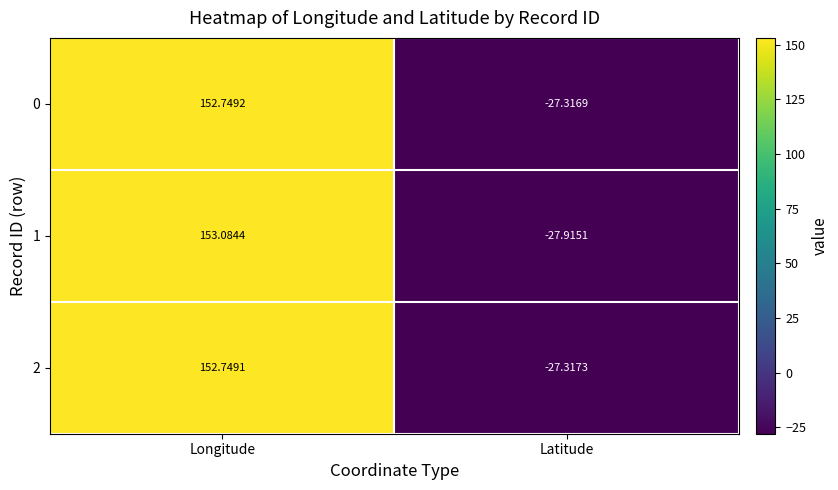

Which label corresponds to the smallest value in the chart?

Latitude